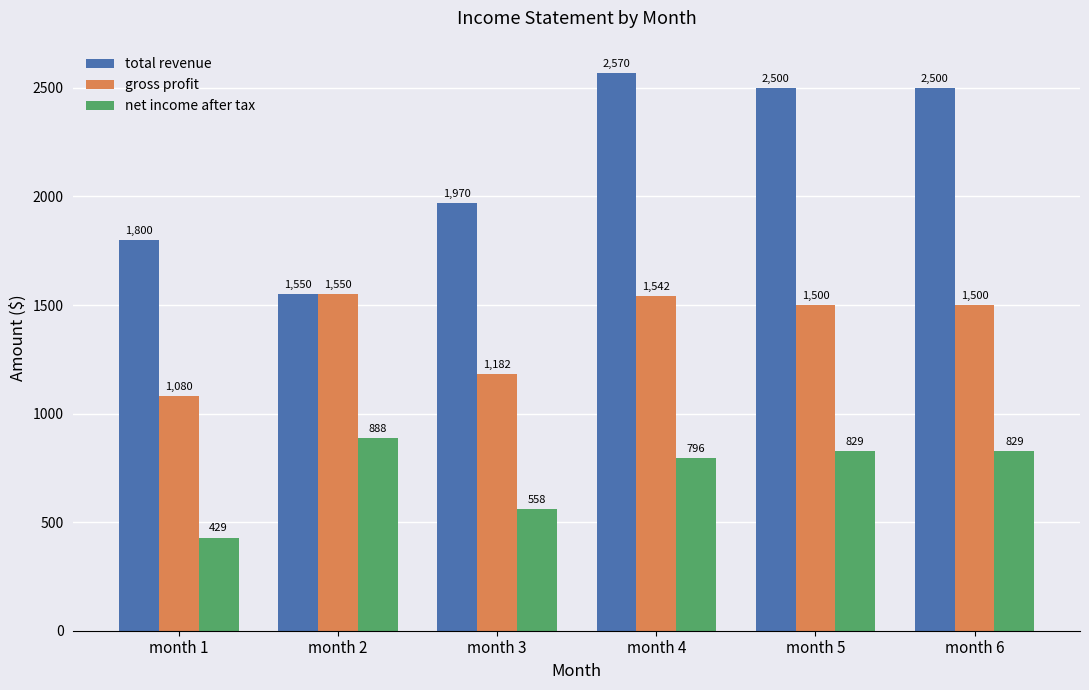

At which label does gross profit reach its minimum?

month 1